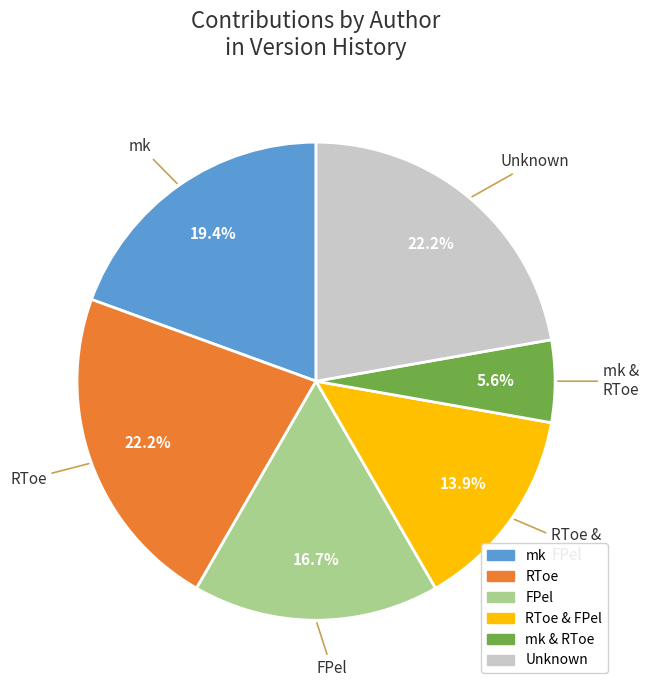

Which category has the smallest portion of the pie?

mk & RToe